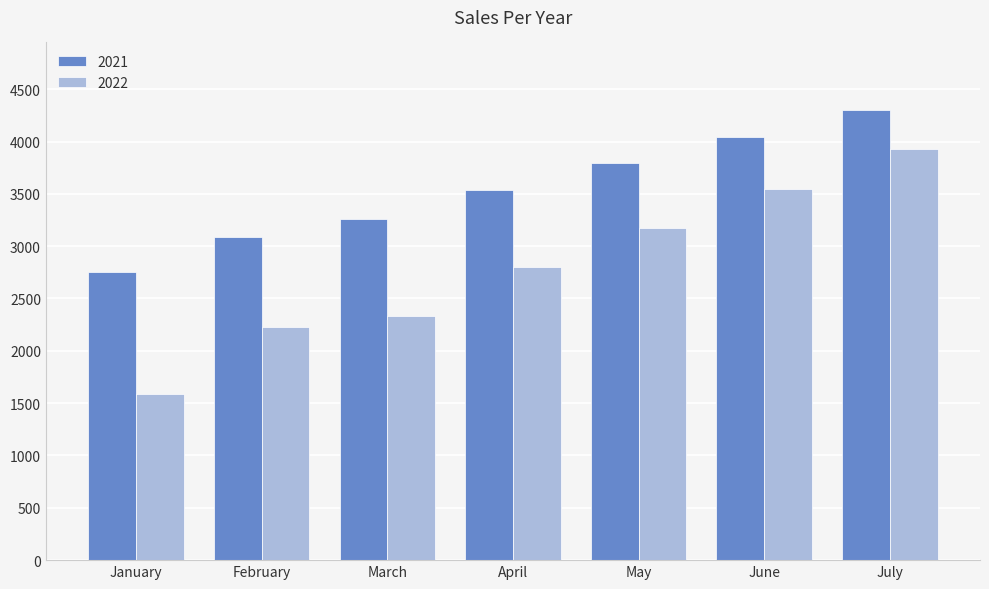

What is the sum of all 2022 values?

19602.3